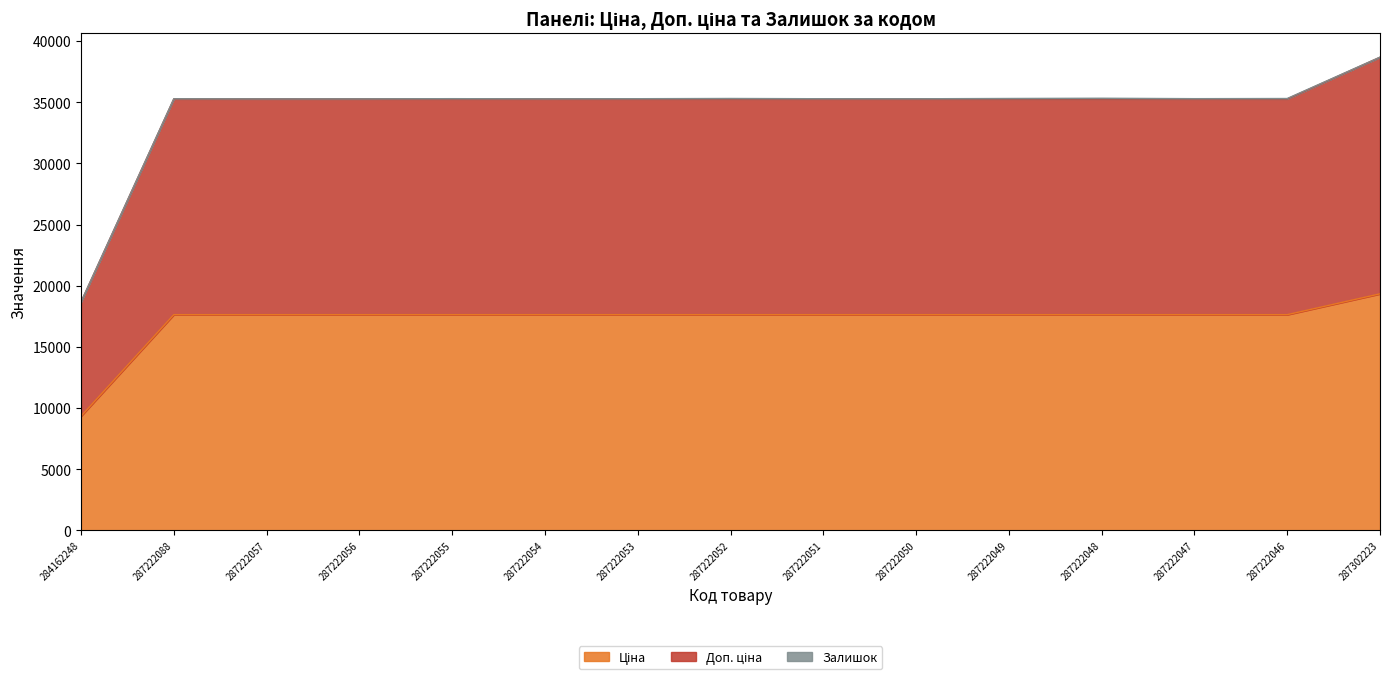

What position from the right is 287222047?

3